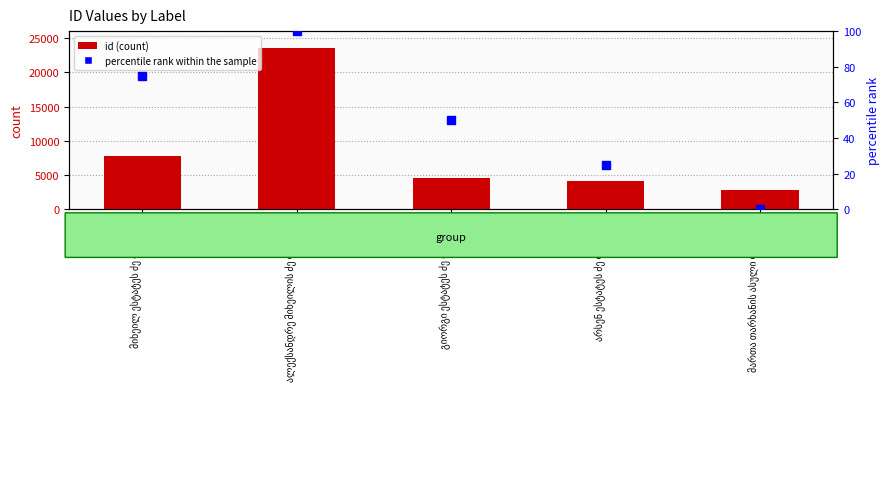

Which series reaches the maximum Y coordinate?

id